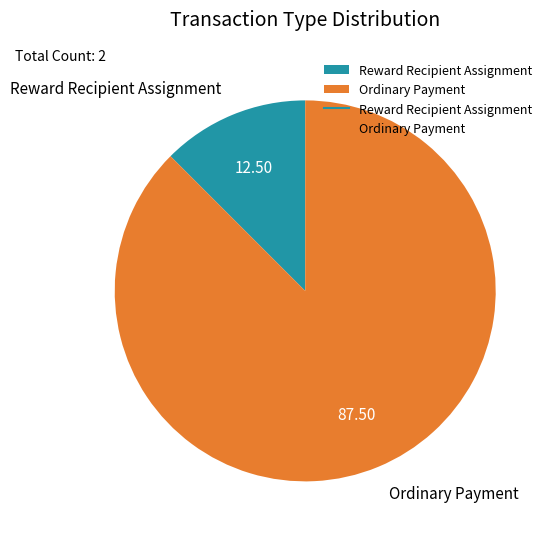

Do Reward Recipient Assignment and Ordinary Payment together represent more than half of the pie?

Yes